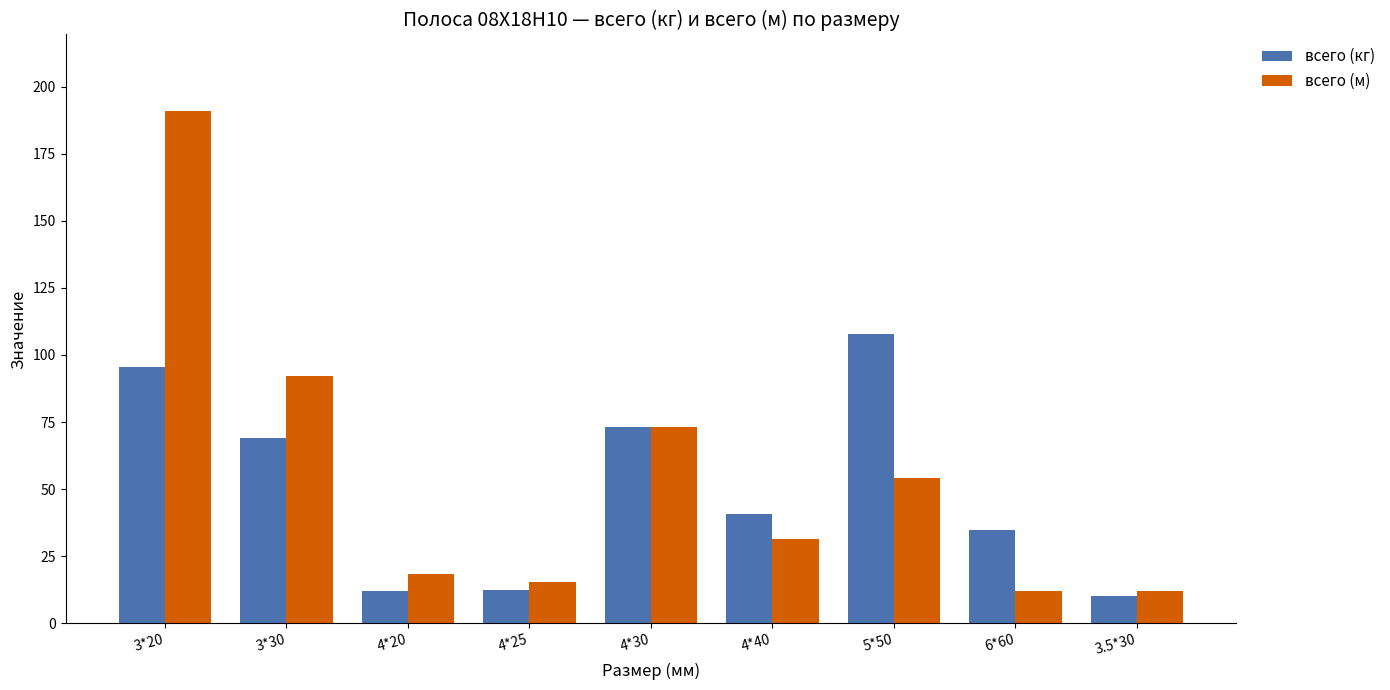

How many groups of bars are there?

9